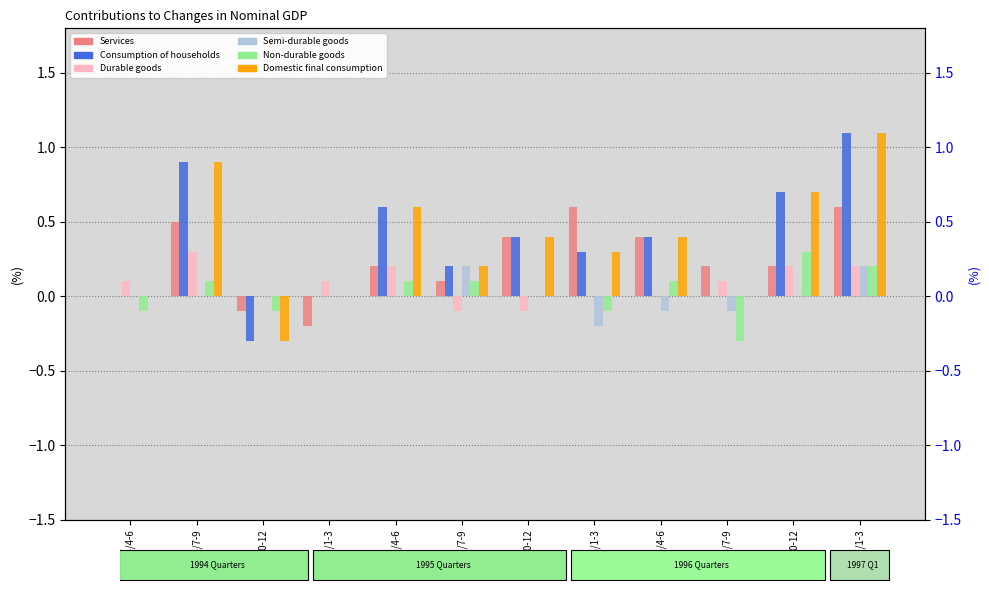

Reading left to right, what are all the values shown in this chart?

Services: 1994/4-6=0.0	1994/7-9=0.5	1994/10-12=-0.1	1995/1-3=-0.2	1995/4-6=0.2	1995/7-9=0.1	1995/10-12=0.4	1996/1-3=0.6	1996/4-6=0.4	1996/7-9=0.2	1996/10-12=0.2	1997/1-3=0.6
Consumption of households: 1994/4-6=0.0	1994/7-9=0.9	1994/10-12=-0.3	1995/1-3=0.0	1995/4-6=0.6	1995/7-9=0.2	1995/10-12=0.4	1996/1-3=0.3	1996/4-6=0.4	1996/7-9=0.0	1996/10-12=0.7	1997/1-3=1.1
Non-durable goods: 1994/4-6=-0.1	1994/7-9=0.1	1994/10-12=-0.1	1995/1-3=0.0	1995/4-6=0.1	1995/7-9=0.1	1995/10-12=0.0	1996/1-3=-0.1	1996/4-6=0.1	1996/7-9=-0.3	1996/10-12=0.3	1997/1-3=0.2
Durable goods: 1994/4-6=0.1	1994/7-9=0.3	1994/10-12=0.0	1995/1-3=0.1	1995/4-6=0.2	1995/7-9=-0.1	1995/10-12=-0.1	1996/1-3=0.0	1996/4-6=0.0	1996/7-9=0.1	1996/10-12=0.2	1997/1-3=0.2
Semi-durable goods: 1994/4-6=0.0	1994/7-9=0.0	1994/10-12=0.0	1995/1-3=0.0	1995/4-6=0.0	1995/7-9=0.2	1995/10-12=0.0	1996/1-3=-0.2	1996/4-6=-0.1	1996/7-9=-0.1	1996/10-12=0.0	1997/1-3=0.2
Domestic final consumption: 1994/4-6=0.0	1994/7-9=0.9	1994/10-12=-0.3	1995/1-3=0.0	1995/4-6=0.6	1995/7-9=0.2	1995/10-12=0.4	1996/1-3=0.3	1996/4-6=0.4	1996/7-9=0.0	1996/10-12=0.7	1997/1-3=1.1